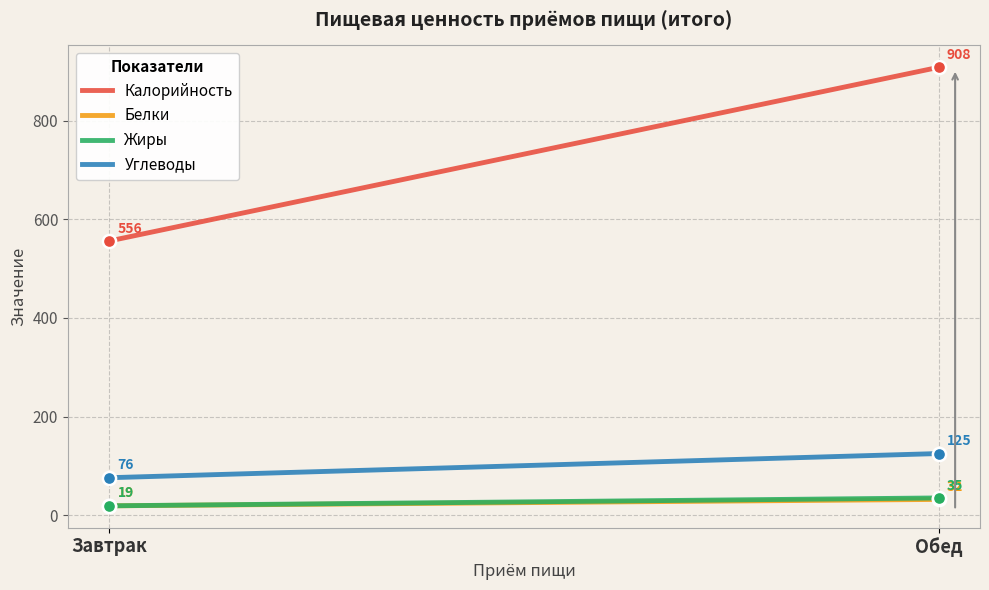

Which series has the largest range (max minus min)?

Калорийность